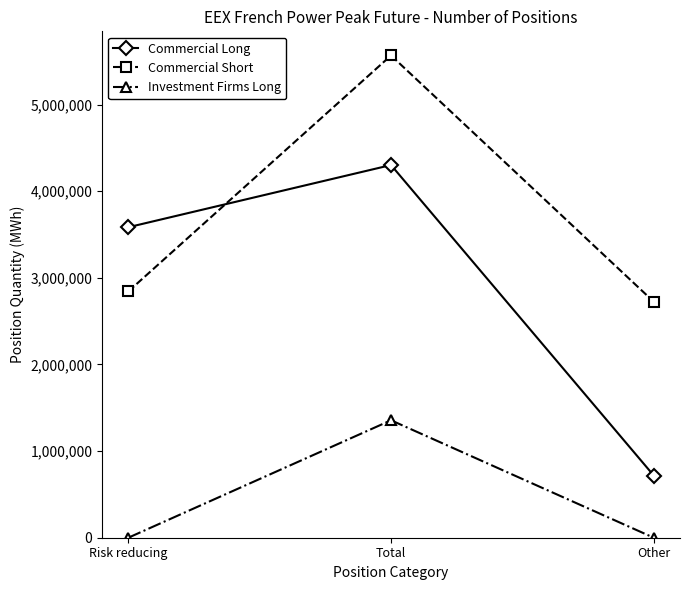

Reading left to right, what are all the values shown in this chart?

Commercial Long: 3584352	4302300	717948
Commercial Short: 2843112	5567400	2724288
Investment Firms Long: 0	1355844	0